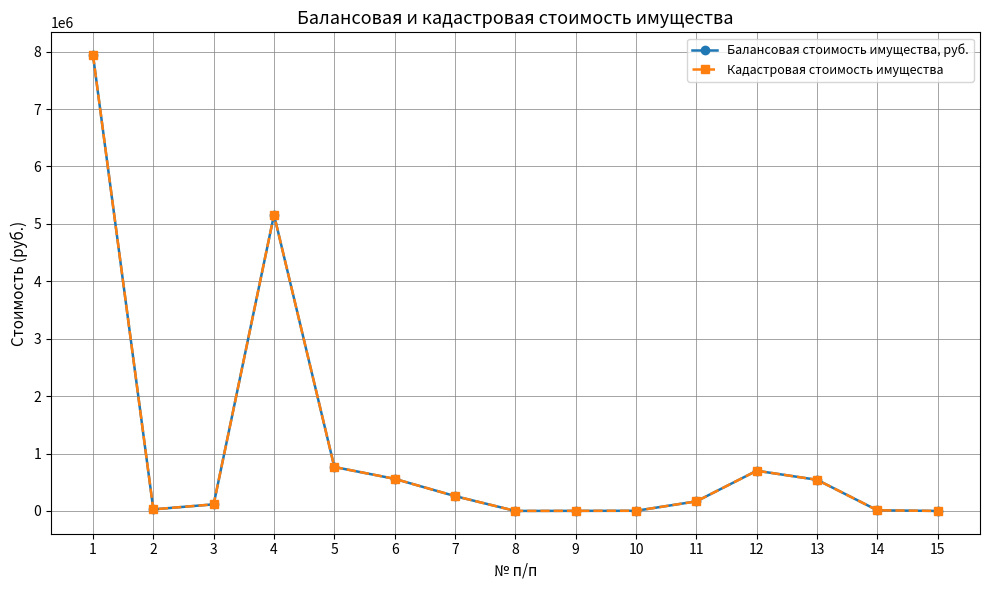

Is this an area chart (filled region under the line)?

No